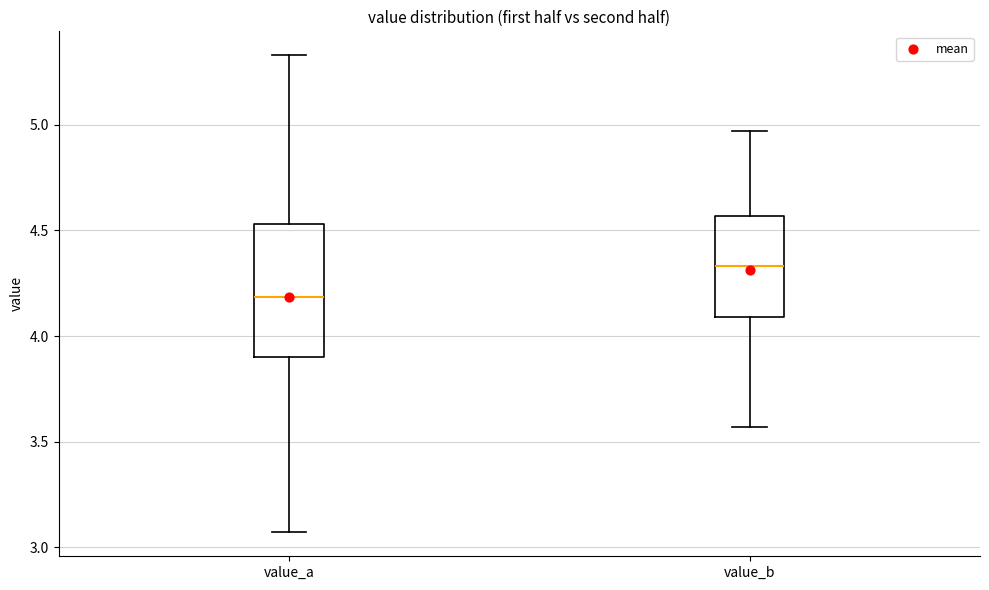

Where is the lower edge of the box for value_b on the y-axis? The values are not printed on the chart, so give them approximately, as read against the axis.

4.10